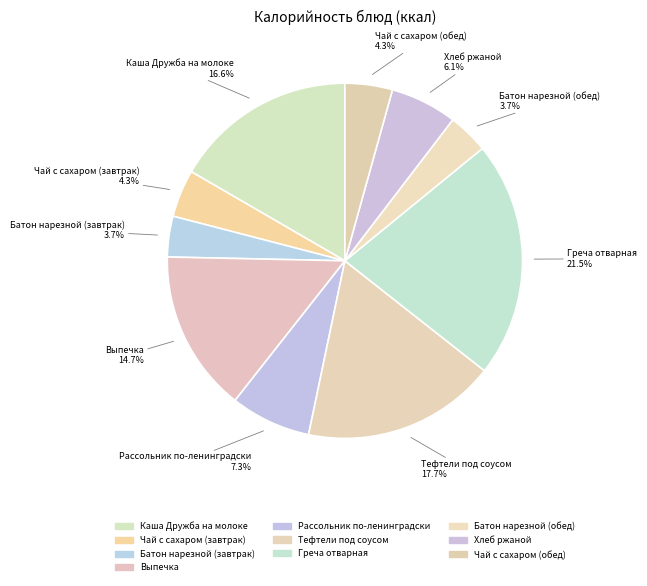

How many segments does this pie chart have?

10